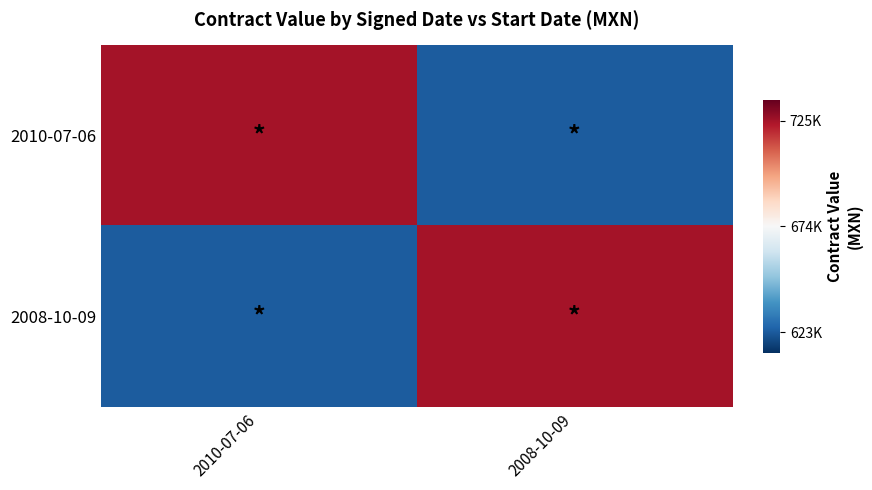

Reading left to right, extract all data points from this chart.

2010-07-06: 2010-07-06=724750.0	2008-10-09=623103.8
2008-10-09: 2010-07-06=623103.8	2008-10-09=724750.0